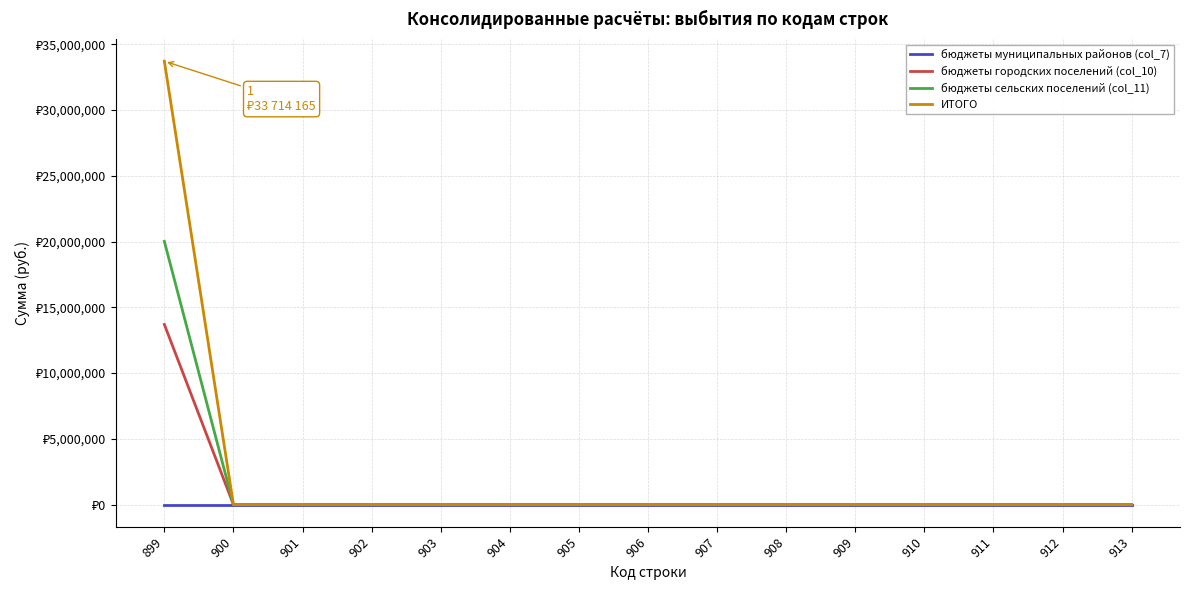

Is this an area chart (filled region under the line)?

No